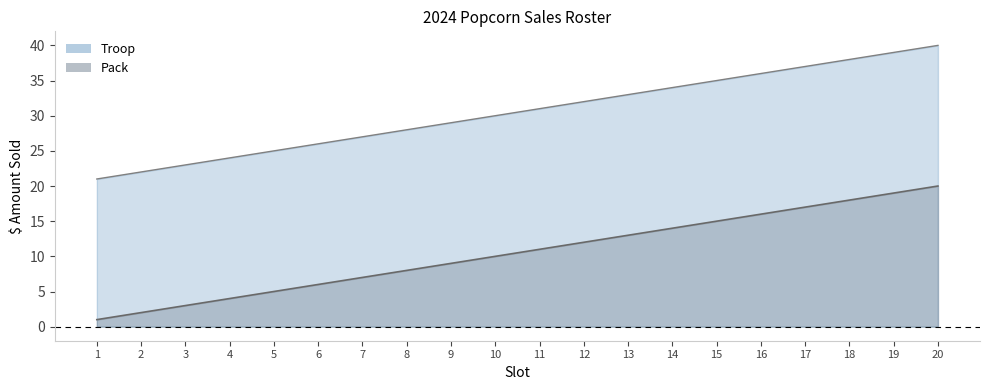

The Troop series shows 30 at 10. True or false?

True